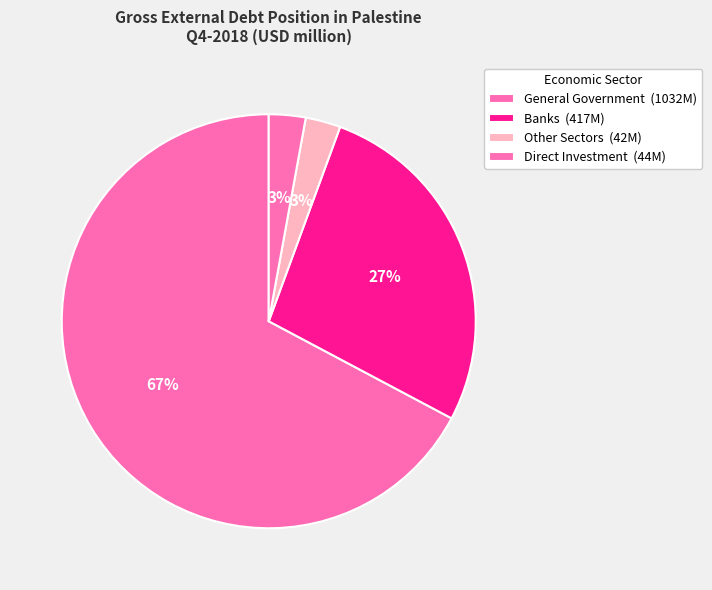

Which category has the biggest portion of the pie?

General Government